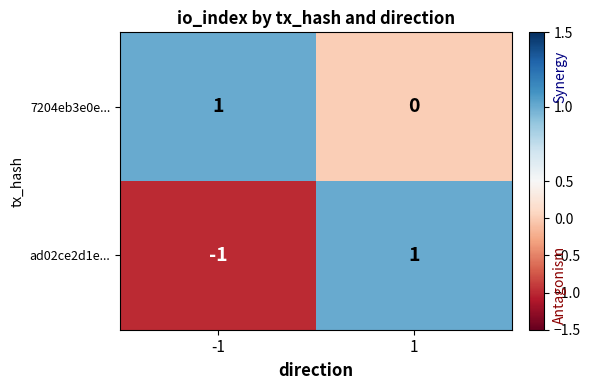

True or false: ad02ce2d1e... has a value of 1 at 1.

True